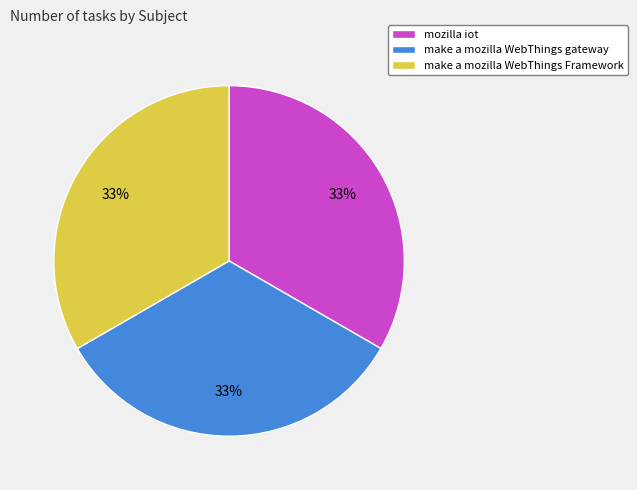

True or false: make a mozilla WebThings gateway accounts for 44% of the total.

False